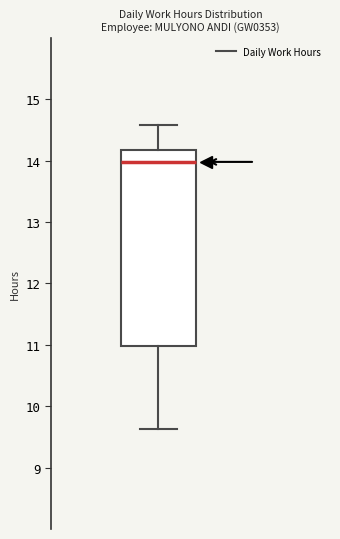

Transcribe this box plot: give where the median line is, the range the box spans, and where the two whiskers end, as read against the y-axis. The values are not printed on the chart, so give them approximately, as read against the axis.

median 14.0, box 11.0 to 14.2, whiskers 9.6 to 14.6